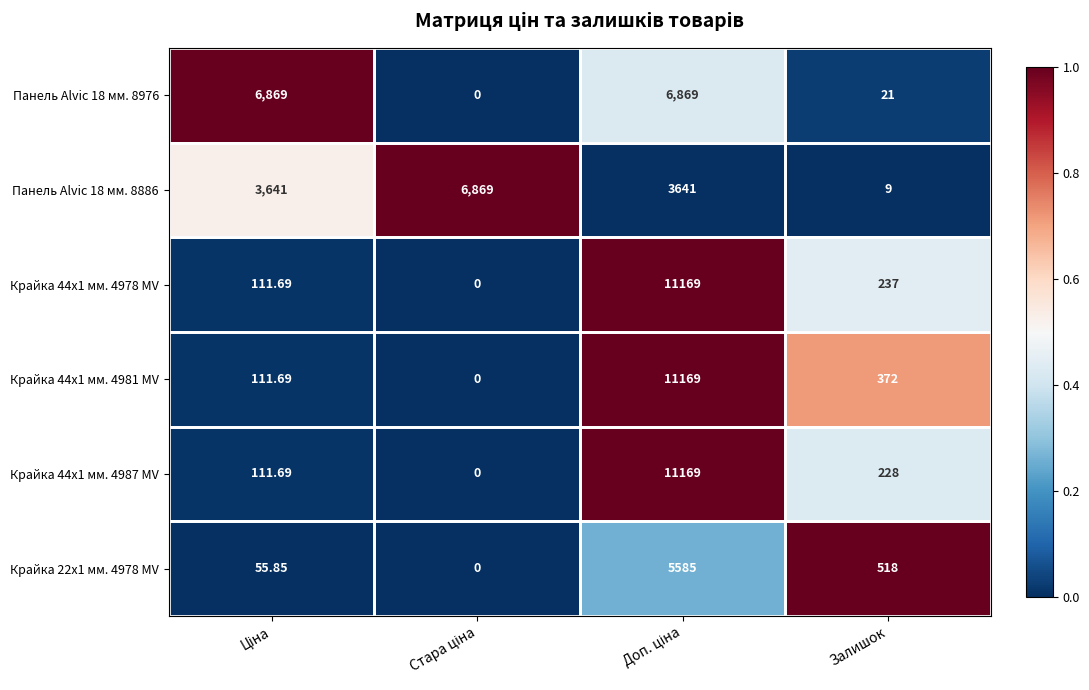

Where is Крайка 44x1 мм. 4987 MV nearest to the value 5584?

Залишок